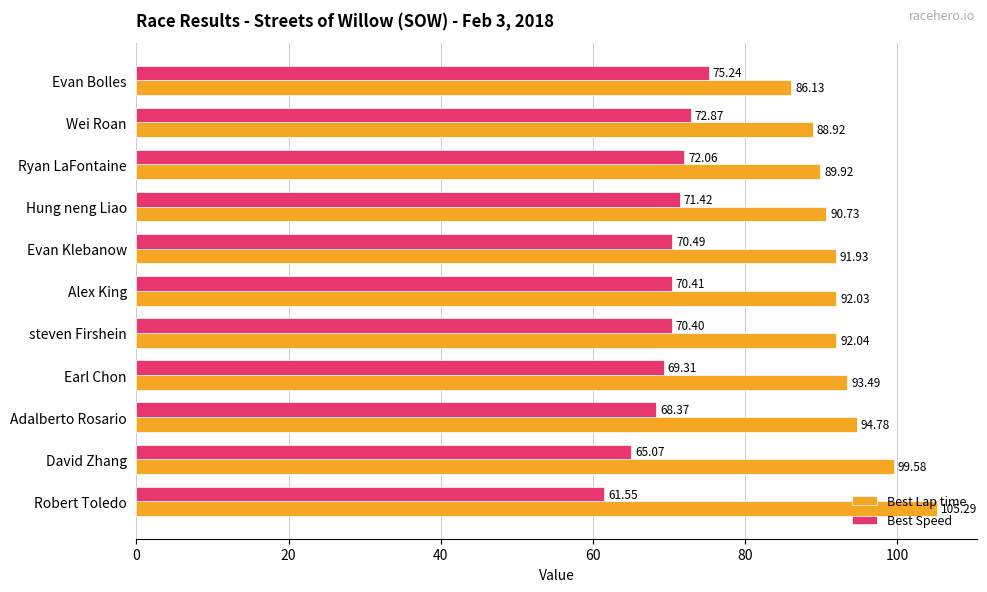

Which series has the largest total across all categories?

Best Lap time